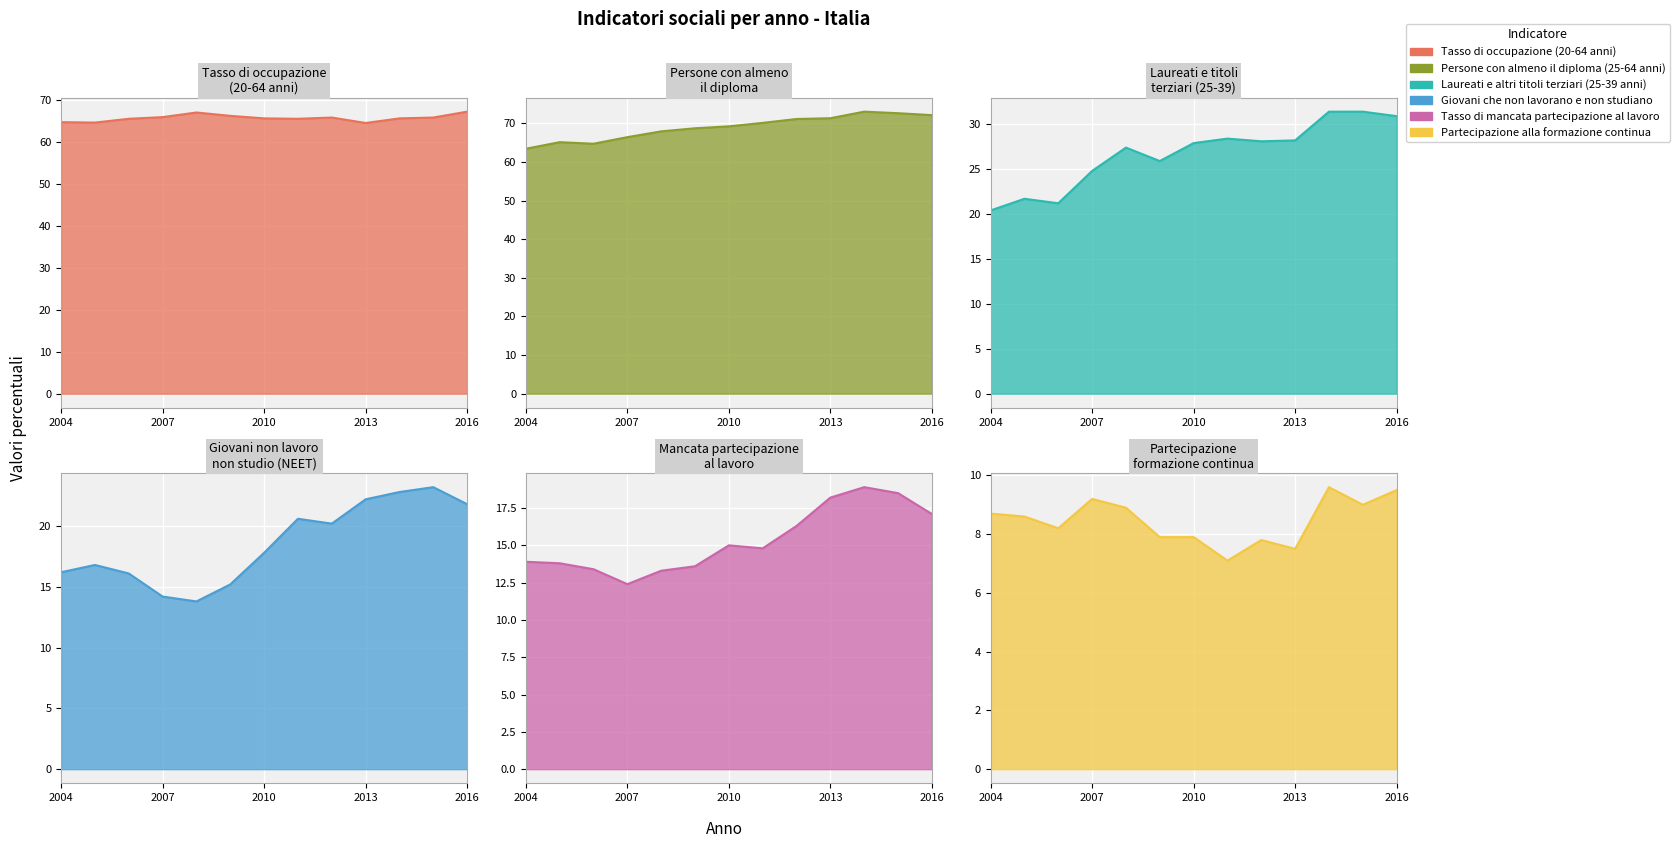

What is the difference between the Laureati e altri titoli terziari (25-39 anni) values at 2016 and 2008?

3.5